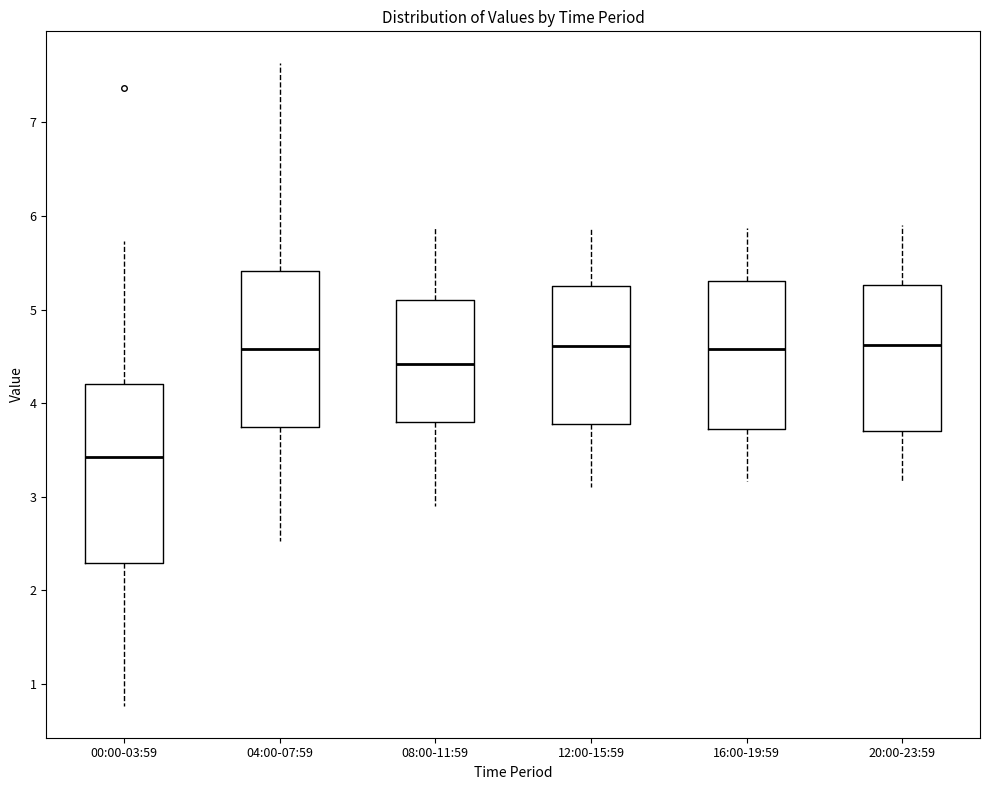

Reading left to right, read every box against the y-axis: the position of its median line, the range the box covers, and the ends of its whiskers. The values are not printed on the chart, so give them approximately, as read against the axis.

00:00-03:59: median 3.4, box 2.3 to 4.2, whiskers 0.8 to 5.7
04:00-07:59: median 4.6, box 3.7 to 5.4, whiskers 2.5 to 7.6
08:00-11:59: median 4.4, box 3.8 to 5.1, whiskers 2.9 to 5.9
12:00-15:59: median 4.6, box 3.8 to 5.2, whiskers 3.1 to 5.9
16:00-19:59: median 4.6, box 3.7 to 5.3, whiskers 3.2 to 5.9
20:00-23:59: median 4.6, box 3.7 to 5.3, whiskers 3.2 to 5.9